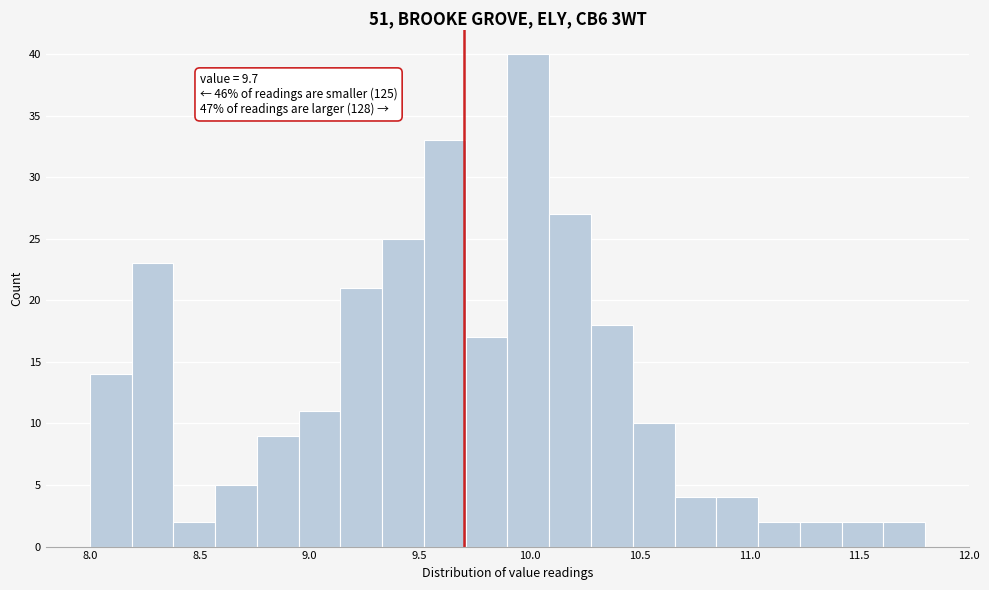

Read against the x-axis, roughly where is the centre of the tallest bar?

10.00